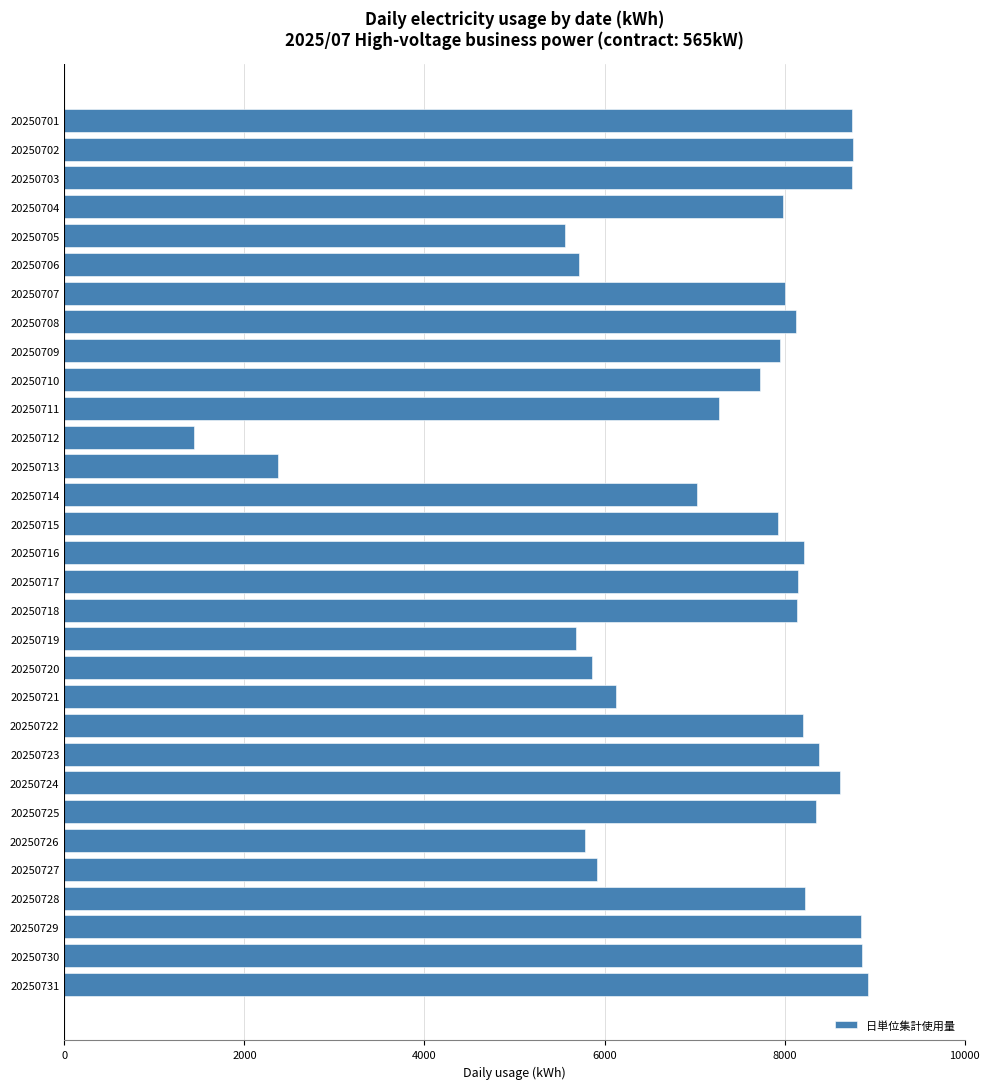

How many distinct data groups are displayed?

1